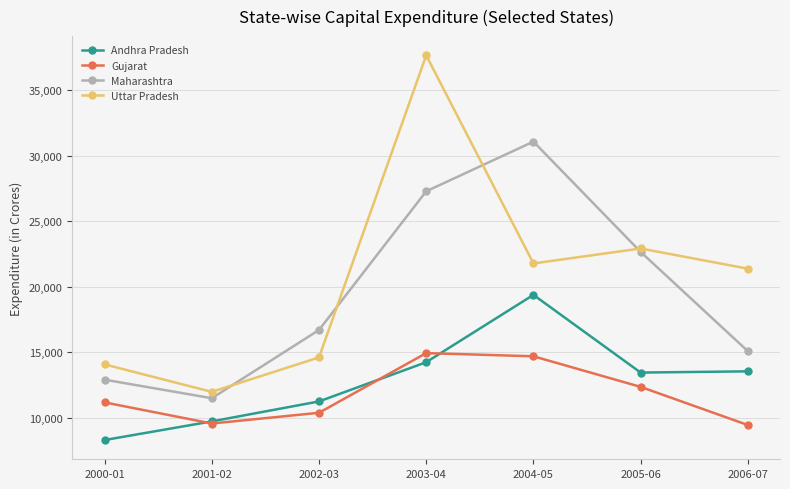

What is the label of the 2nd point from the left?

2001-02